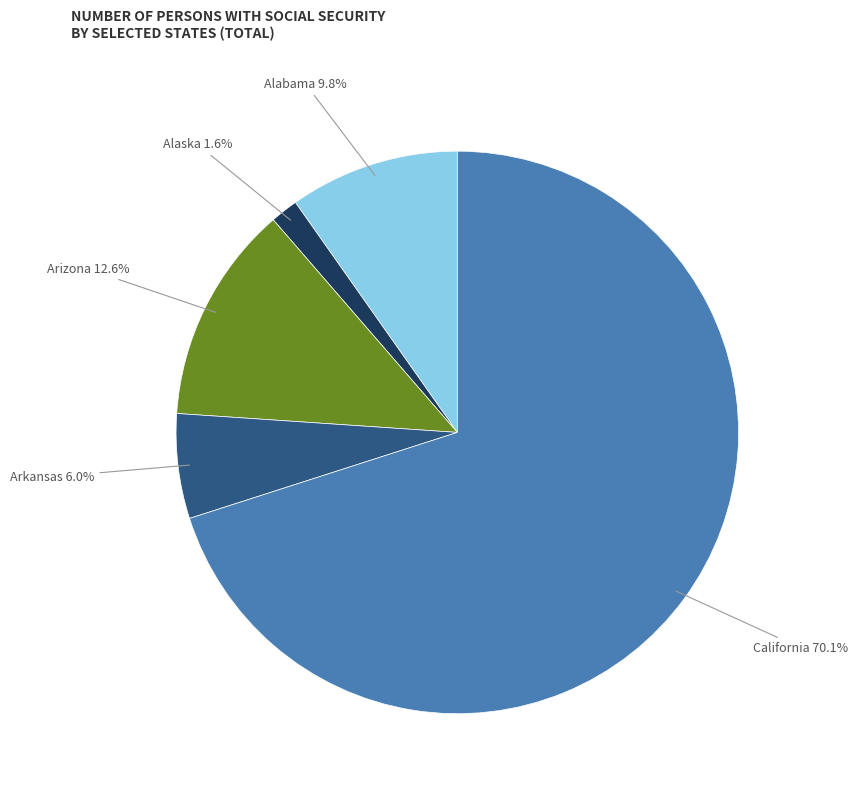

To the nearest percent, what is the difference between the largest and smallest slice percentages?

68%